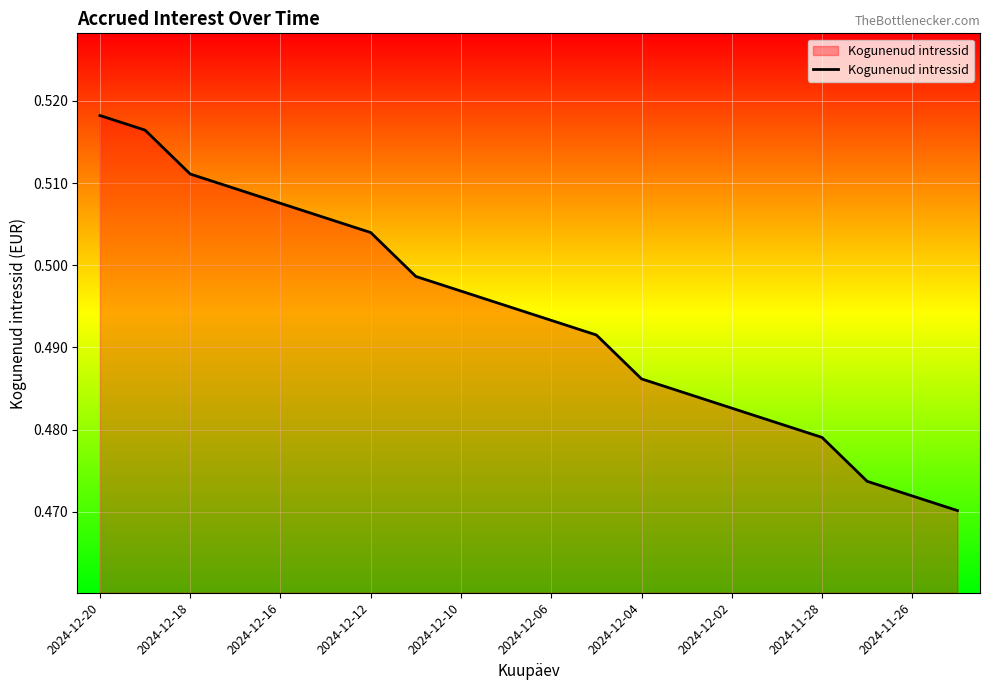

Does the chart have visible grid lines?

Yes